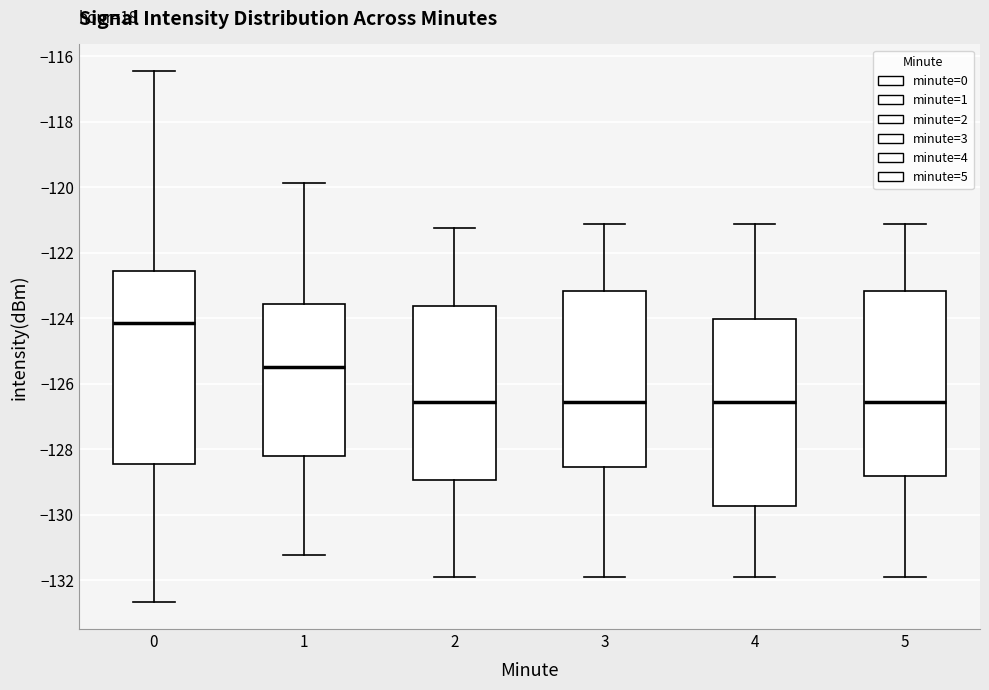

Reading left to right, read every box against the y-axis: the position of its median line, the range the box covers, and the ends of its whiskers. The values are not printed on the chart, so give them approximately, as read against the axis.

0: median -124.2, box -128.4 to -122.6, whiskers -132.6 to -116.4
1: median -125.4, box -128.2 to -123.6, whiskers -131.2 to -119.8
2: median -126.6, box -129.0 to -123.6, whiskers -131.8 to -121.2
3: median -126.6, box -128.6 to -123.2, whiskers -131.8 to -121.2
4: median -126.6, box -129.8 to -124.0, whiskers -131.8 to -121.2
5: median -126.6, box -128.8 to -123.2, whiskers -131.8 to -121.2